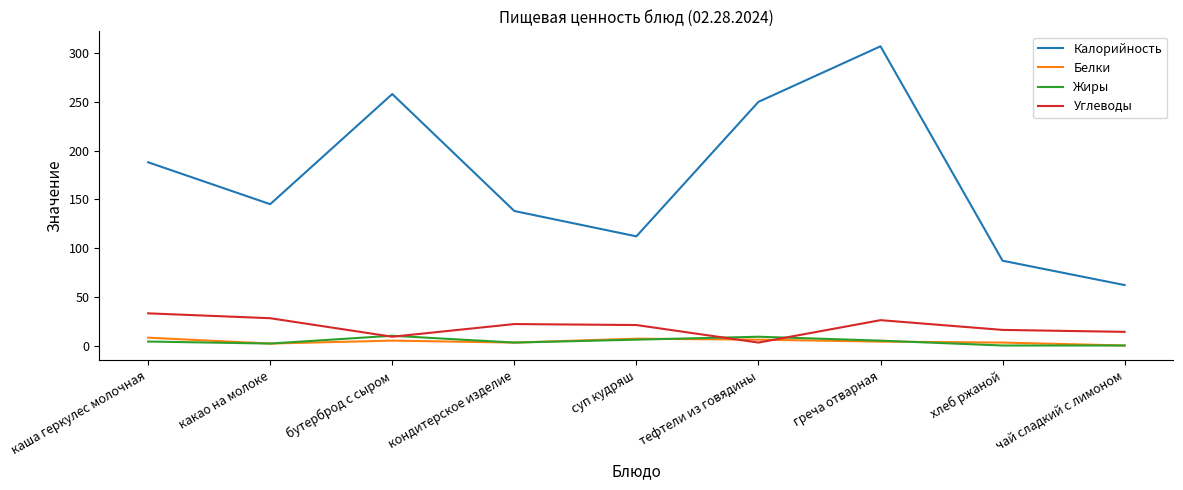

Is the value of Калорийность at кондитерское изделие greater than the value of Белки at греча отварная?

Yes